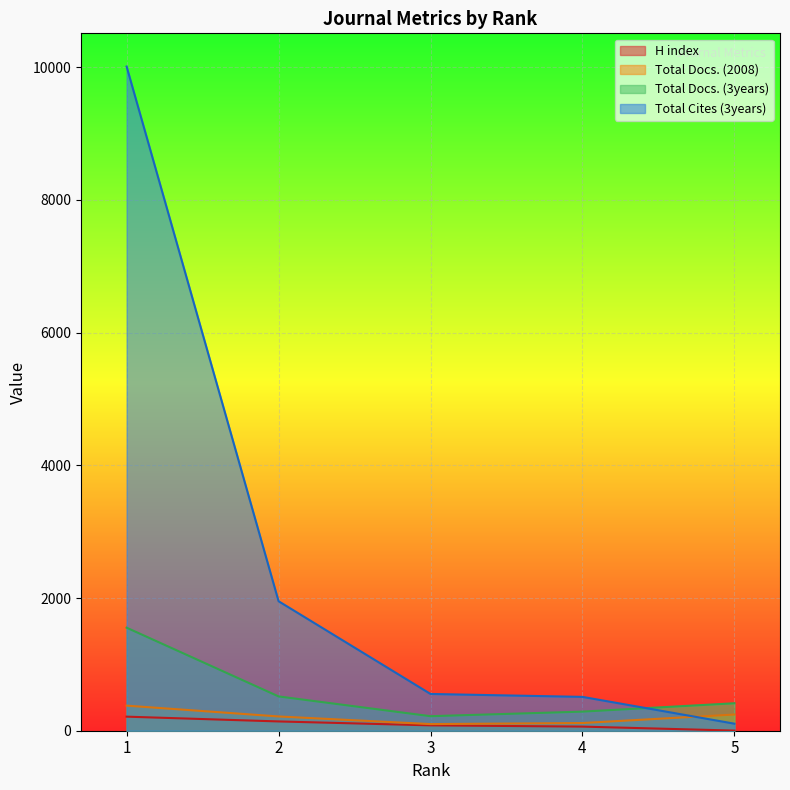

True or false: H index has more than 1 interior local peaks.

False